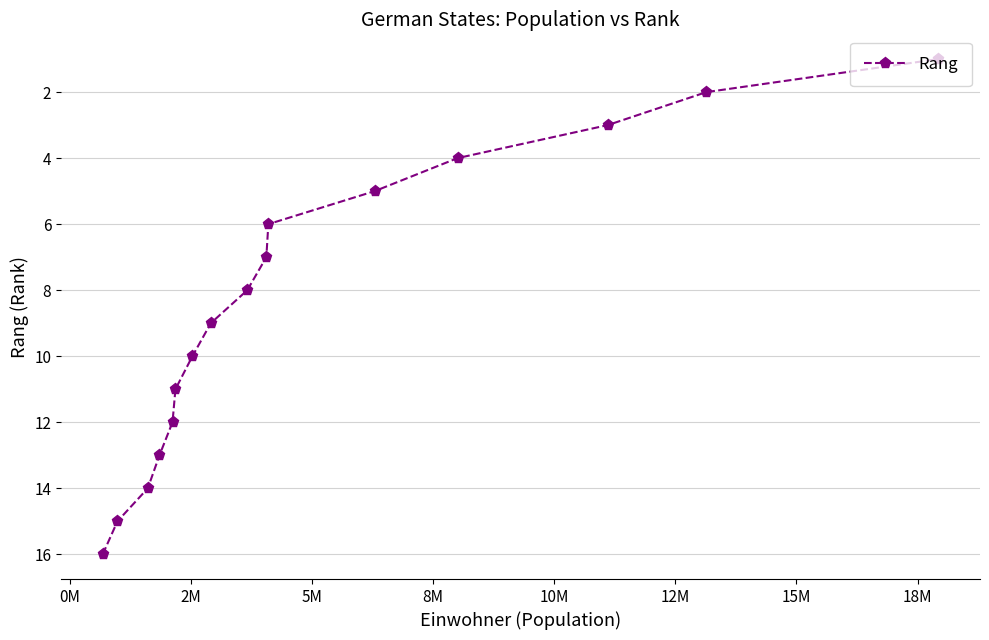

What is the value of the 9th point from the left?

8